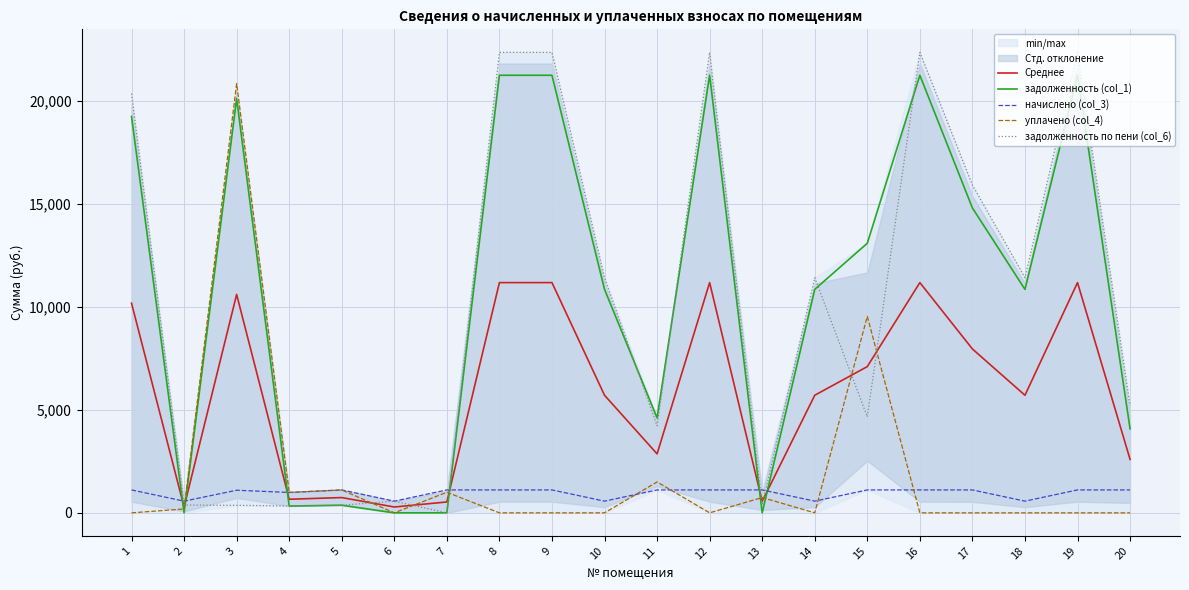

How many lines are shown in the chart?

5